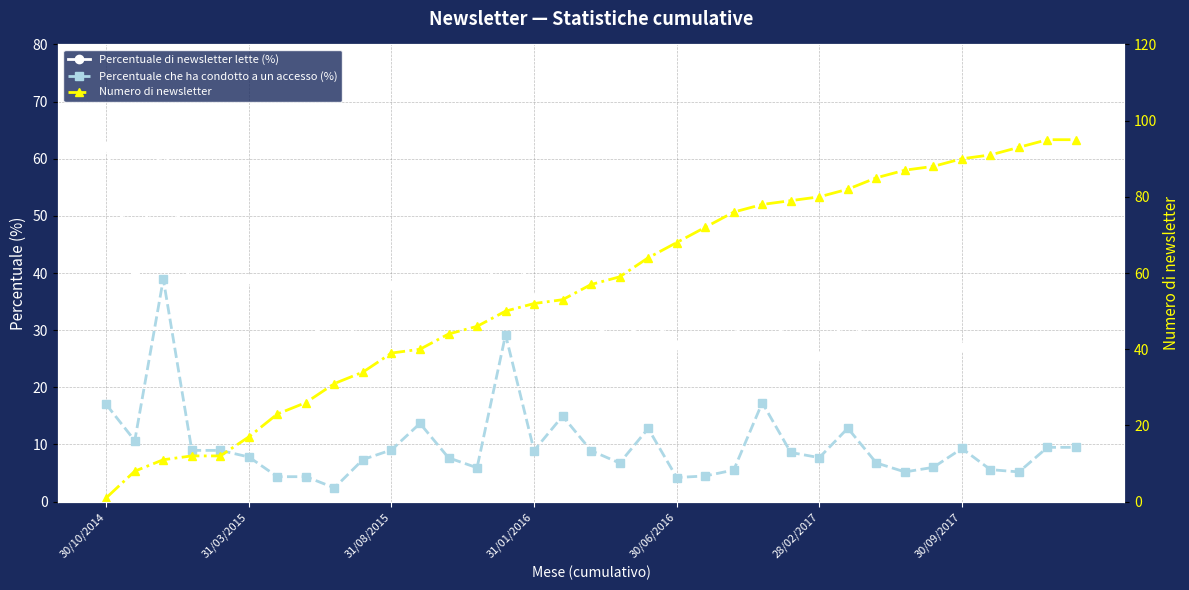

Which label corresponds to the smallest value in the chart?

30/10/2014